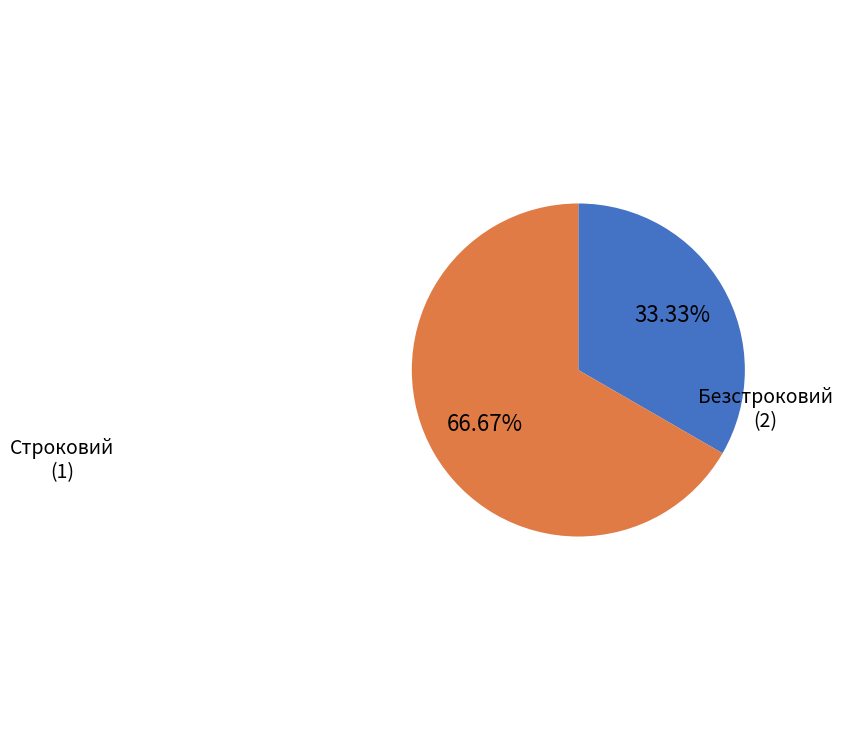

To the nearest percent, what is the combined percentage of Строковий and Безстроковий?

100%